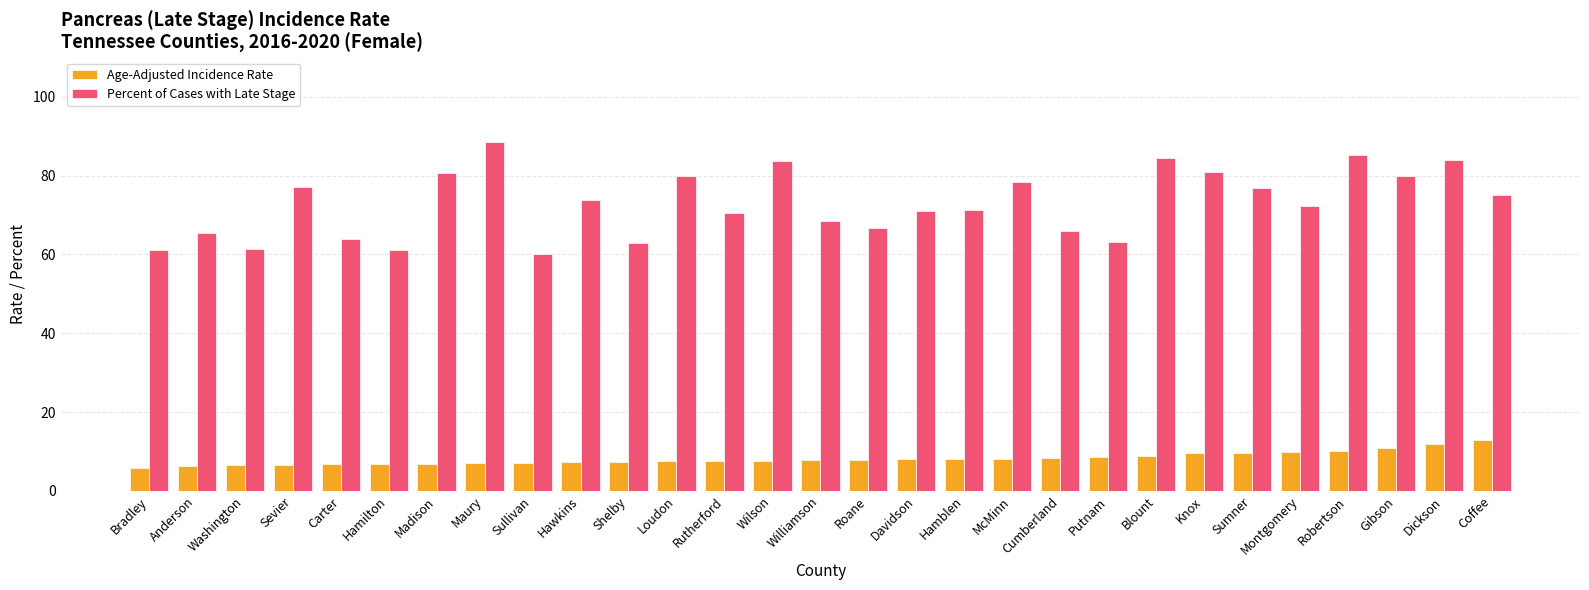

True or false: Percent of Cases with Late Stage has a value of 109.1 at Rutherford.

False